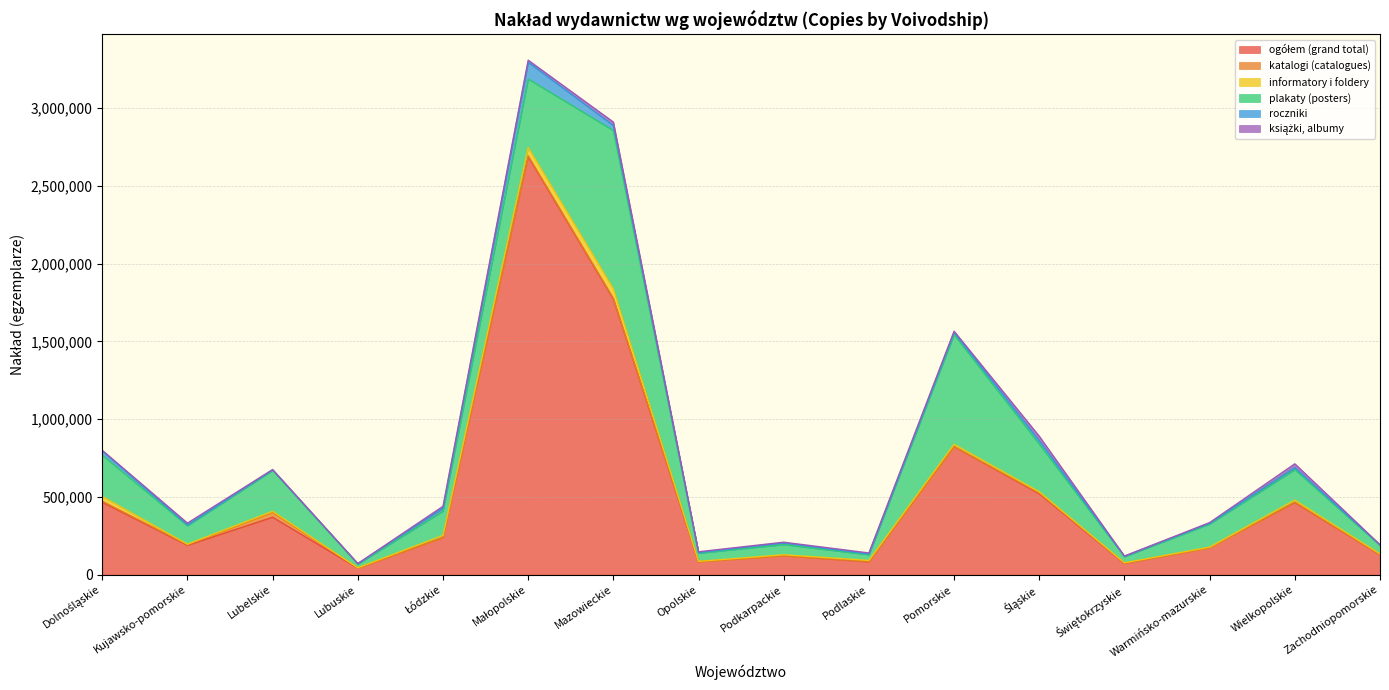

How many data points in roczniki are less than 10907?

8